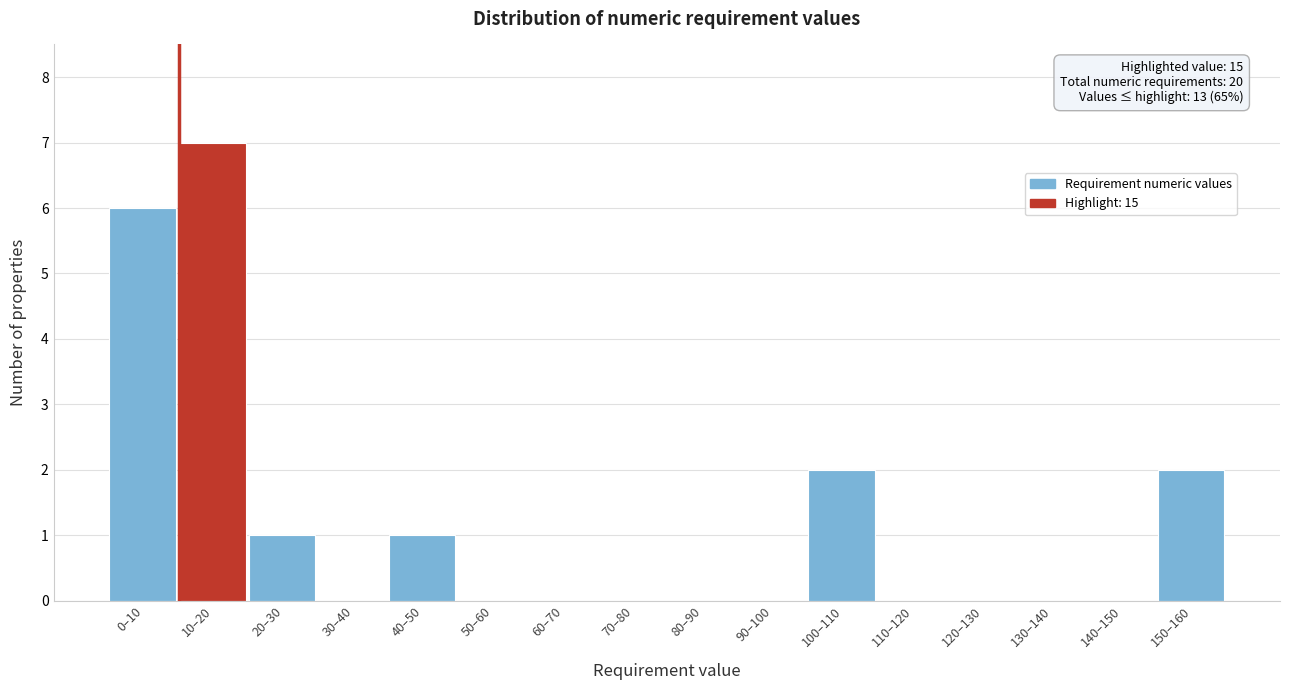

Reading left to right, list all the values displayed in this chart.

0–10=6	10–20=7	20–30=1	30–40=0	40–50=1	50–60=0	60–70=0	70–80=0	80–90=0	90–100=0	100–110=2	110–120=0	120–130=0	130–140=0	140–150=0	150–160=2